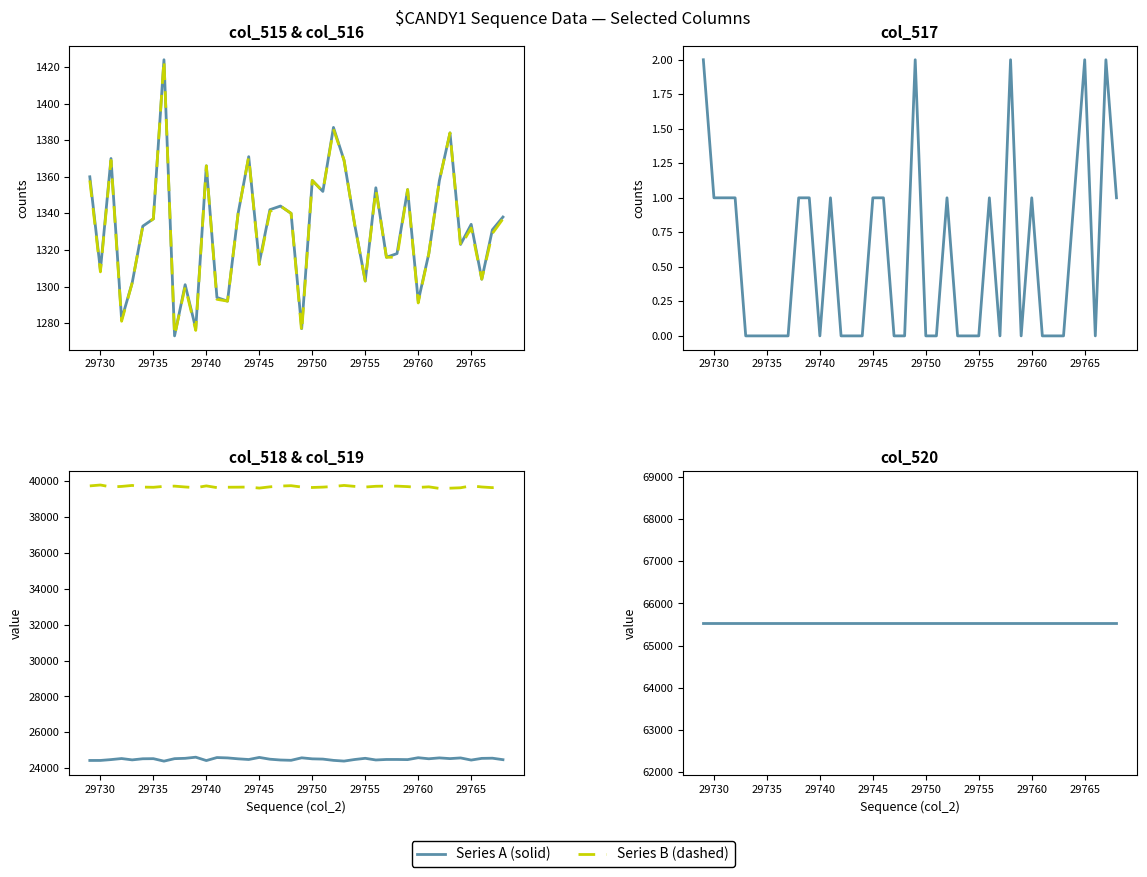

Which series has the largest total across all categories?

col_520 (solid)